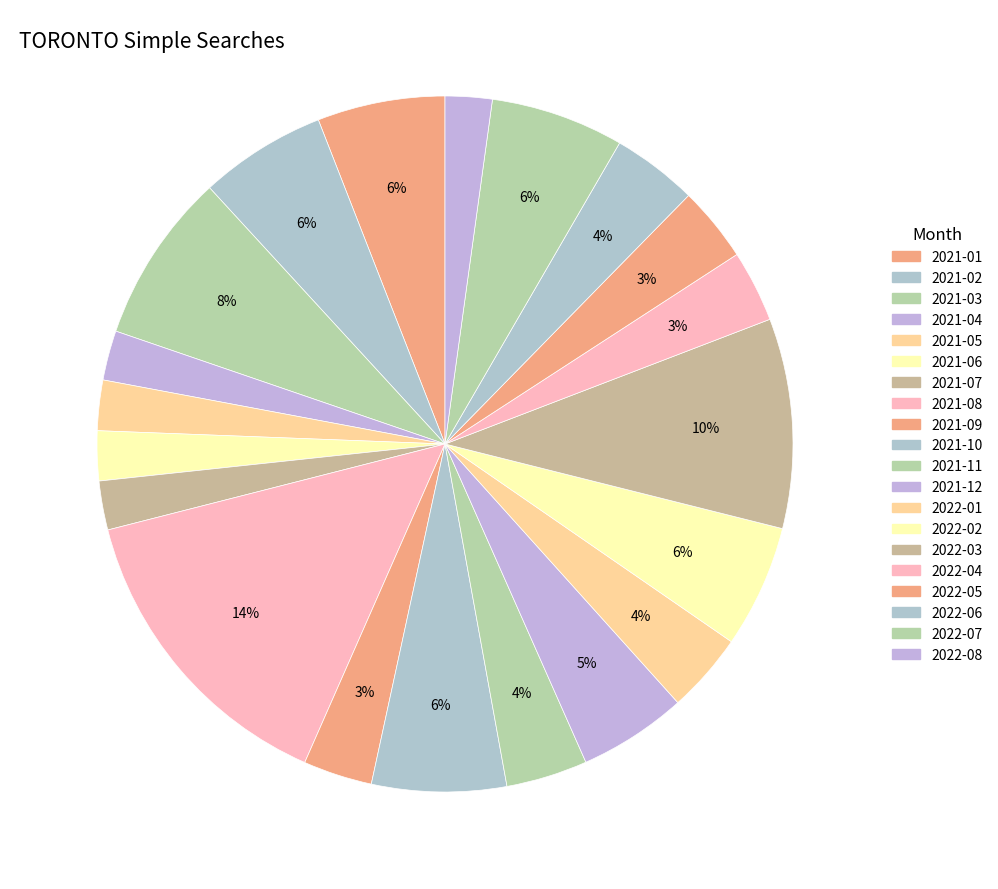

Rank the categories by value from lowest to highest.

2022-08, 2021-07, 2021-04, 2021-06, 2021-05, 2021-09, 2022-04, 2022-05, 2022-01, 2021-11, 2022-06, 2021-12, 2022-02, 2021-02, 2021-01, 2022-07, 2021-10, 2021-03, 2022-03, 2021-08